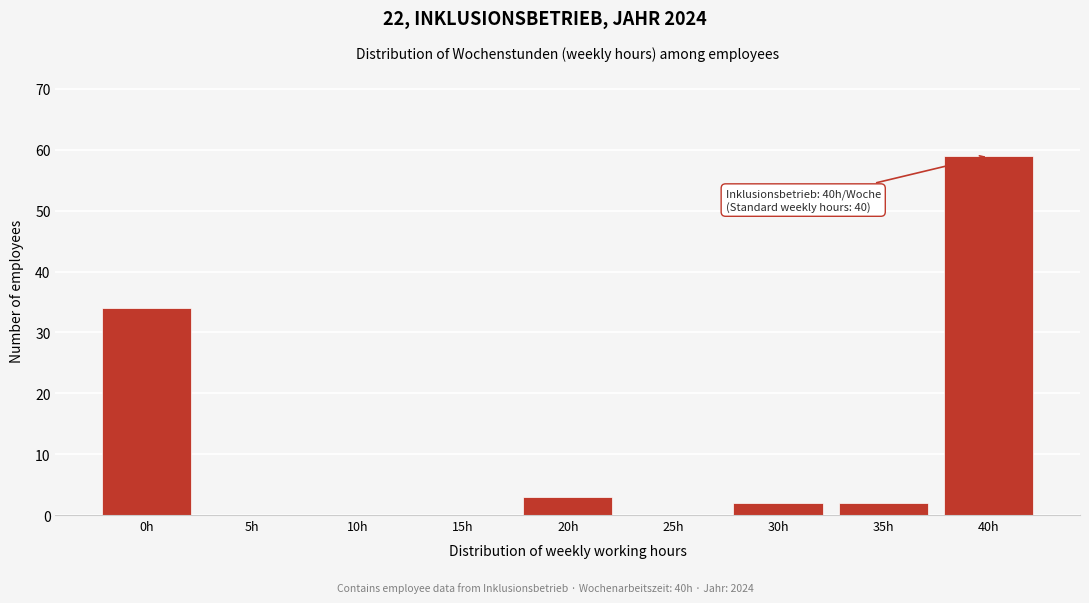

Reading left to right, transcribe all the data shown in this chart.

0h=34	5h=0	10h=0	15h=0	20h=3	25h=0	30h=2	35h=2	40h=59